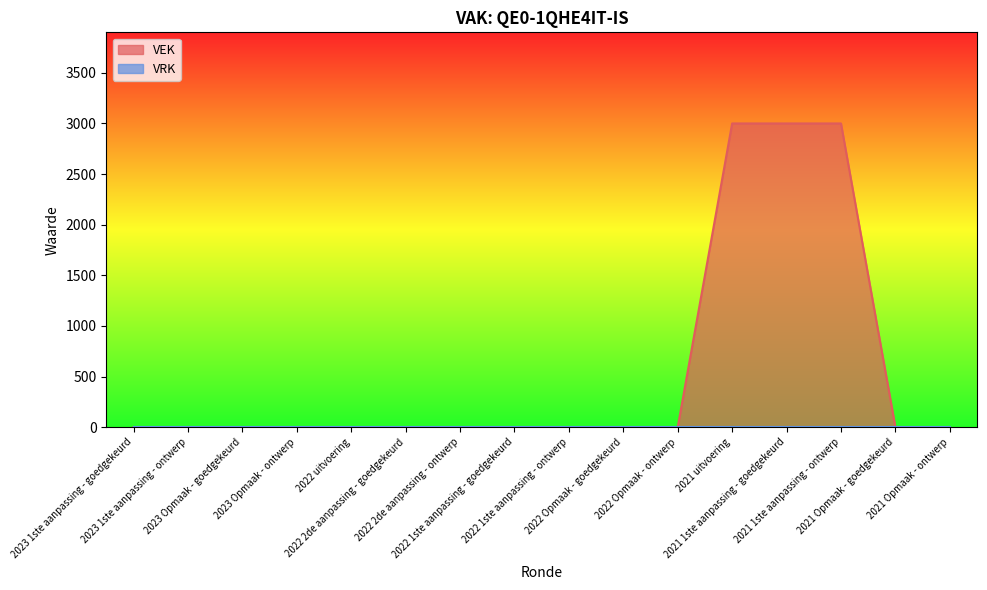

Reading left to right, list all the values displayed in this chart.

2023 1ste aanpassing - goedgekeurd=0	2023 1ste aanpassing - ontwerp=0	2023 Opmaak - goedgekeurd=0	2023 Opmaak - ontwerp=0	2022 uitvoering=0	2022 2de aanpassing - goedgekeurd=0	2022 2de aanpassing - ontwerp=0	2022 1ste aanpassing - goedgekeurd=0	2022 1ste aanpassing - ontwerp=0	2022 Opmaak - goedgekeurd=0	2022 Opmaak - ontwerp=0	2021 uitvoering=3000	2021 1ste aanpassing - goedgekeurd=3000	2021 1ste aanpassing - ontwerp=3000	2021 Opmaak - goedgekeurd=0	2021 Opmaak - ontwerp=0